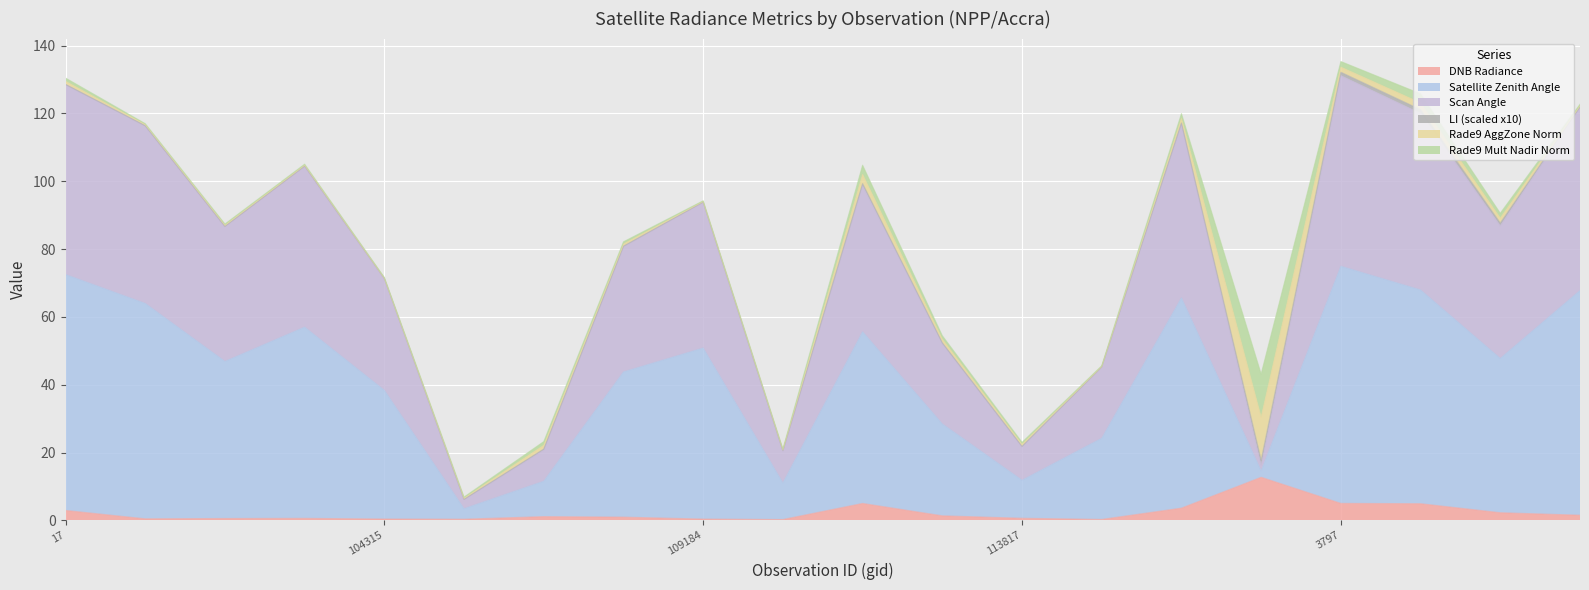

What is the average value of the dnbrad series?

2.3